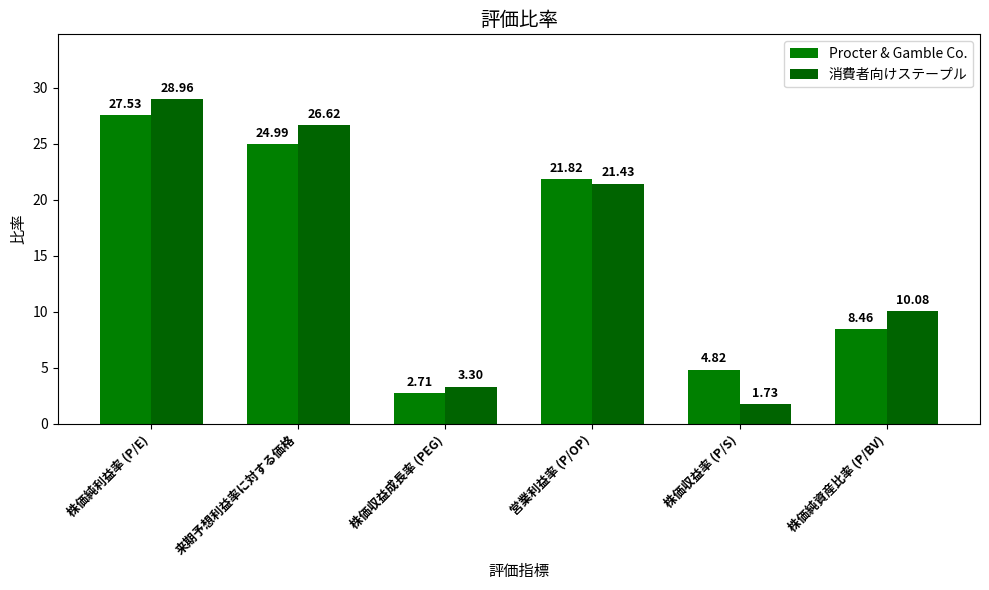

Is it true that Procter & Gamble Co. equals 4.8 at 株価収益率 (P/S)?

True